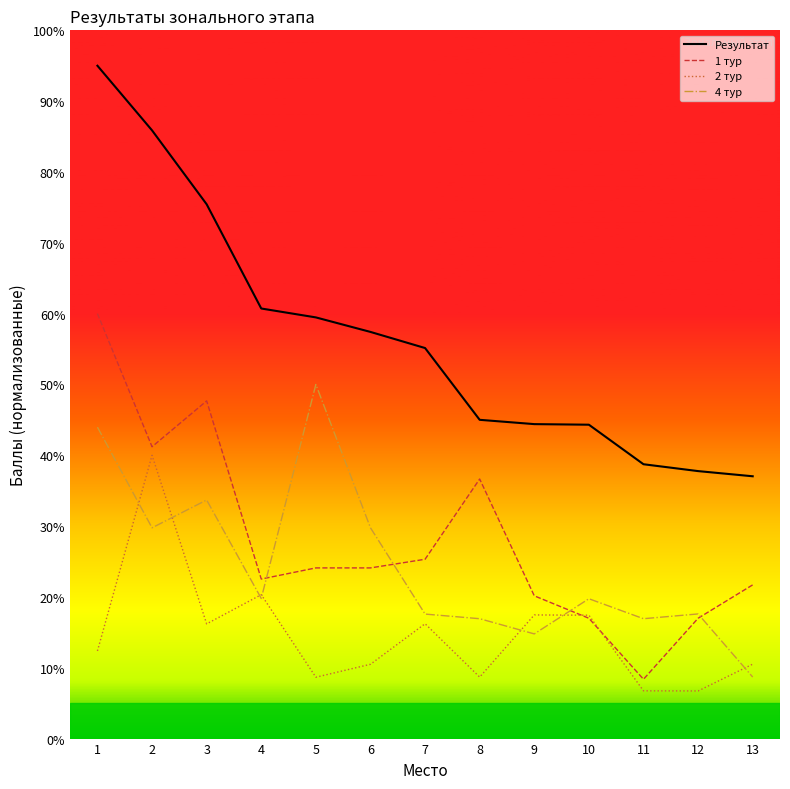

How many distinct data groups are displayed?

4